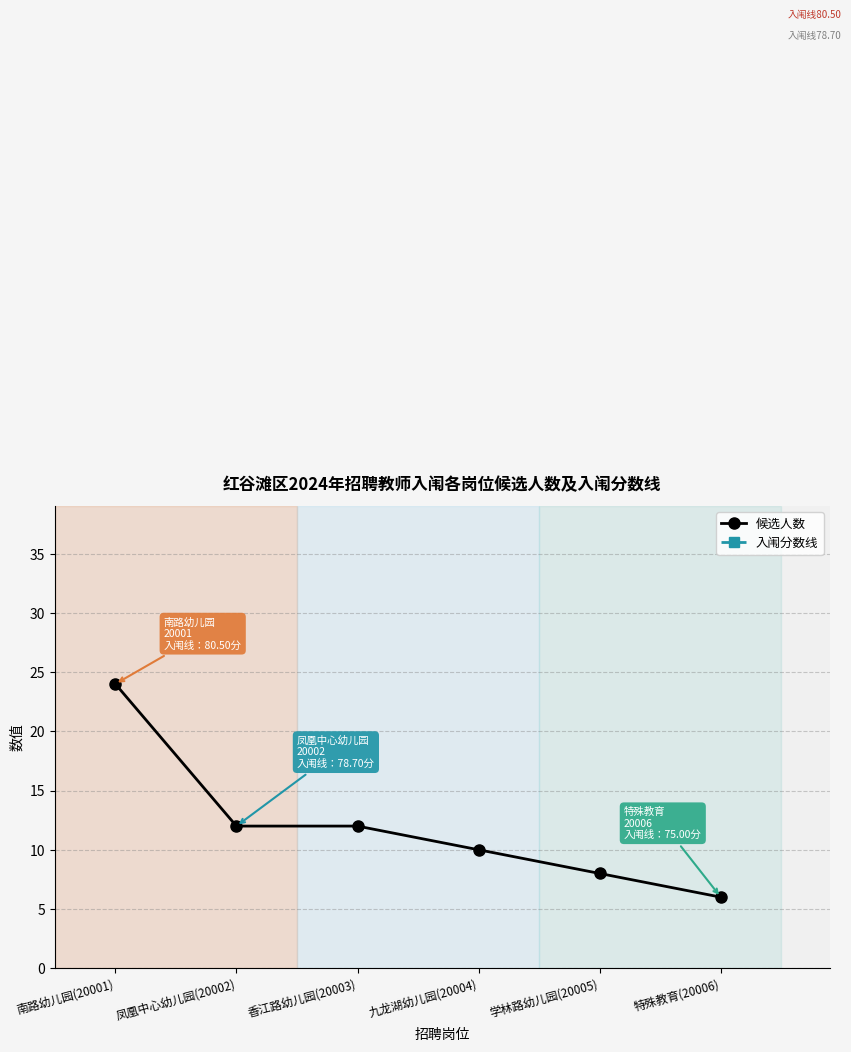

List the series in order of their overall mean, highest first.

入闱分数线, 候选人数